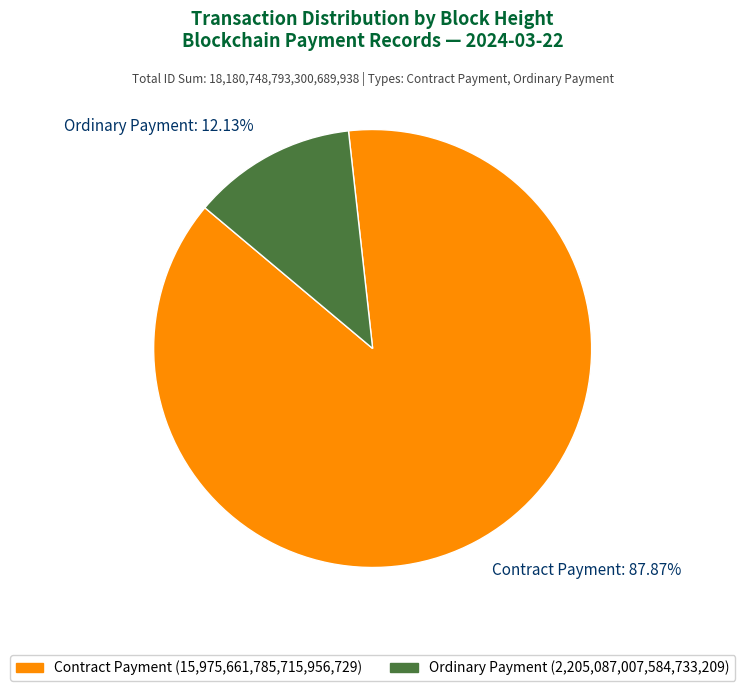

Between Ordinary Payment and Contract Payment, which is larger?

Contract Payment